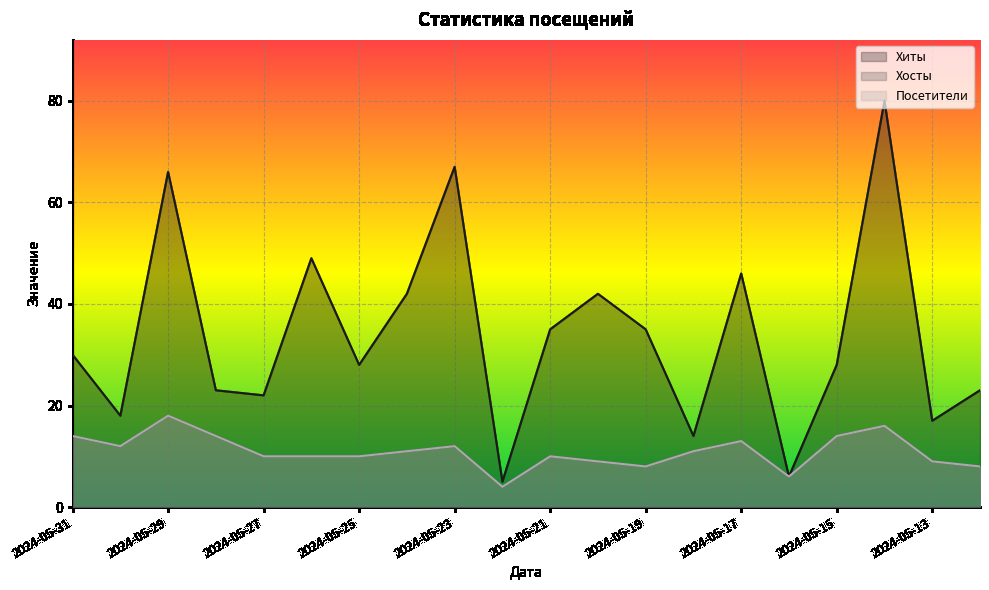

Which series has the largest total across all categories?

Хиты